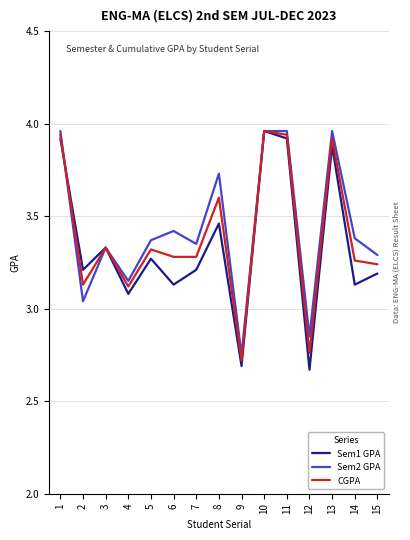

Does the chart display data point markers on the line(s)?

No